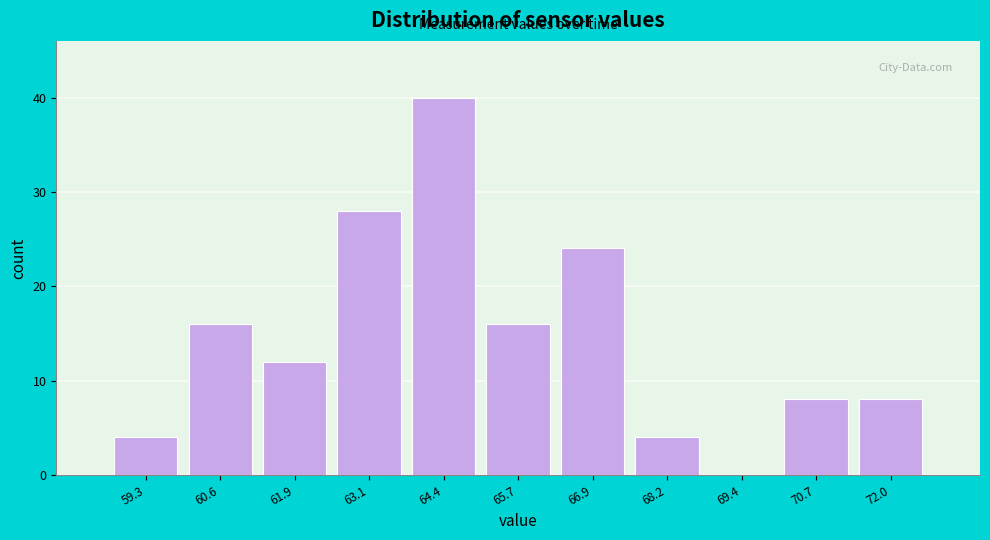

Reading right to left, extract all data points from this chart.

72.0=8	70.7=8	69.4=0	68.2=4	66.9=24	65.7=16	64.4=40	63.1=28	61.9=12	60.6=16	59.3=4